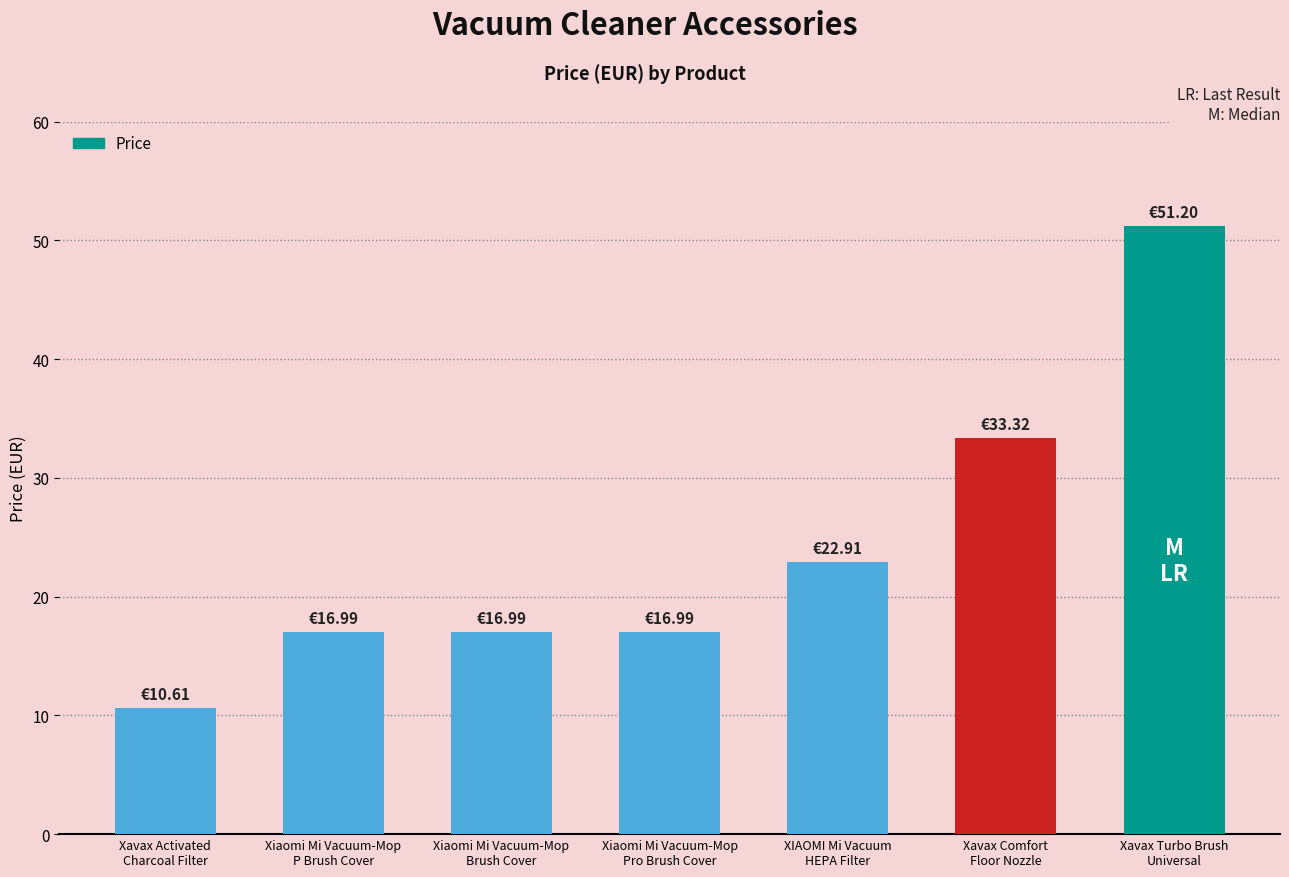

What is the value of the 1st bar from the left?

10.6